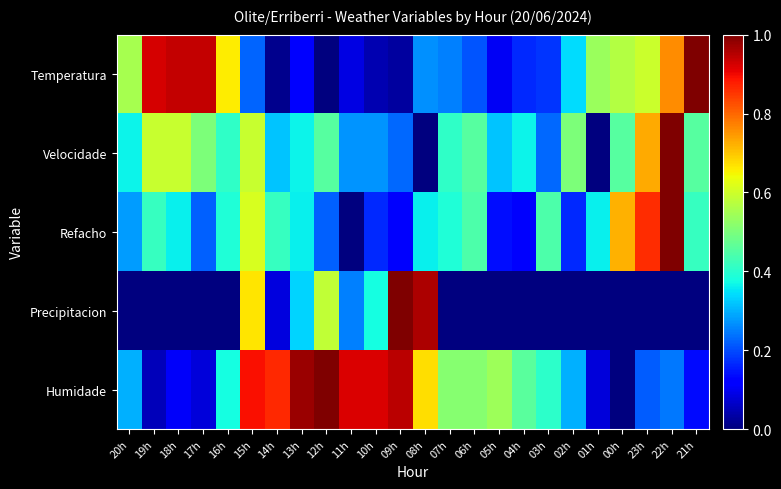

What is the greatest value displayed?

1.0